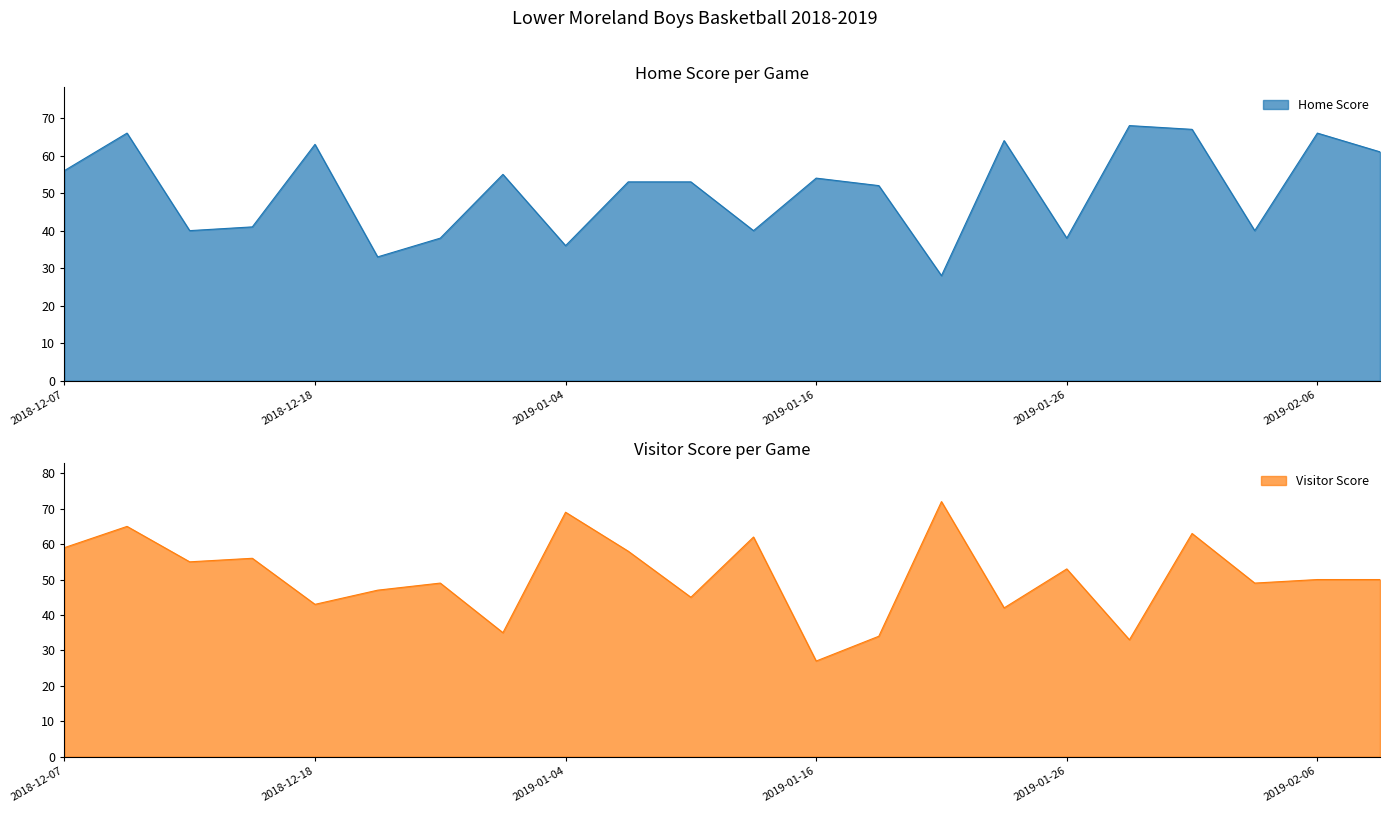

True or false: Home Score has more than 1 interior local peaks.

True